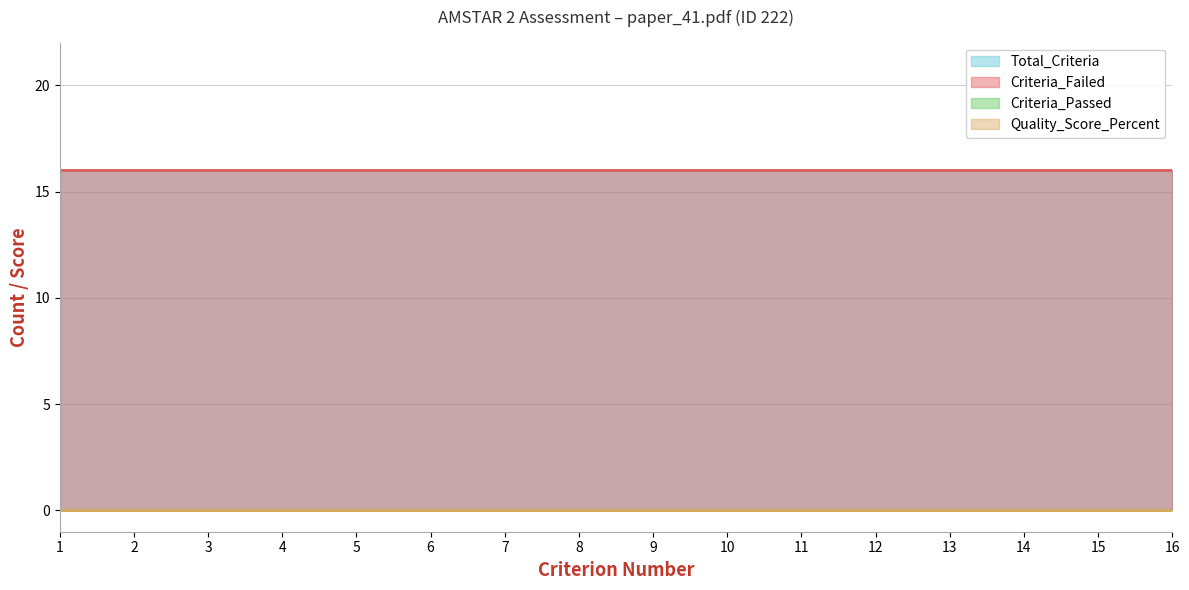

True or false: Total_Criteria has a value of 10 at 9.

False